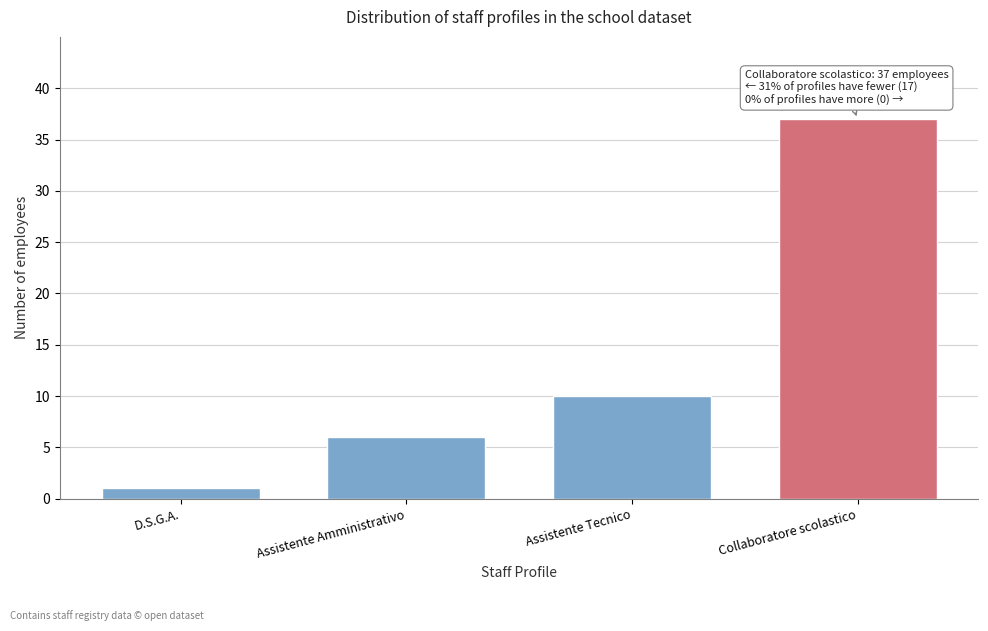

Reading left to right, what are all the values shown in this chart?

D.S.G.A.=1	Assistente Amministrativo=6	Assistente Tecnico=10	Collaboratore scolastico=37